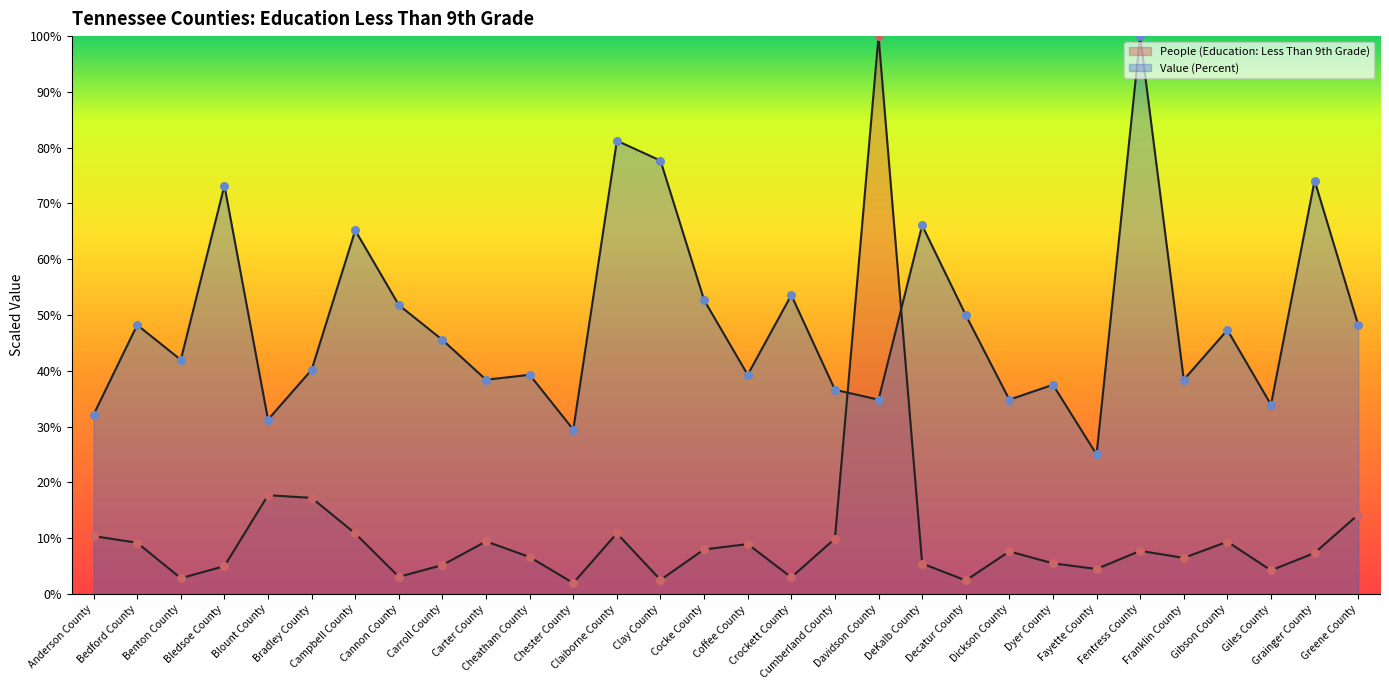

At how many categories does at least one series exceed 81?

3